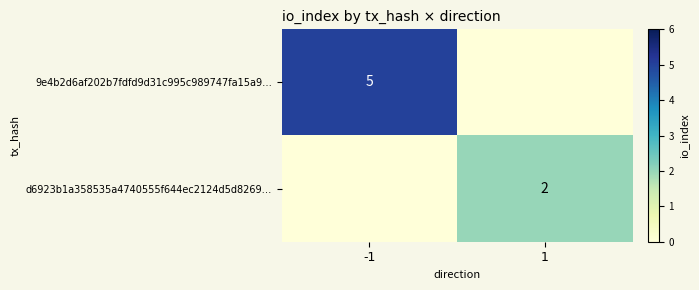

True or false: d6923b1a358535a4740555f644ec2124d5d8269… has a value of 2 at 1.

True